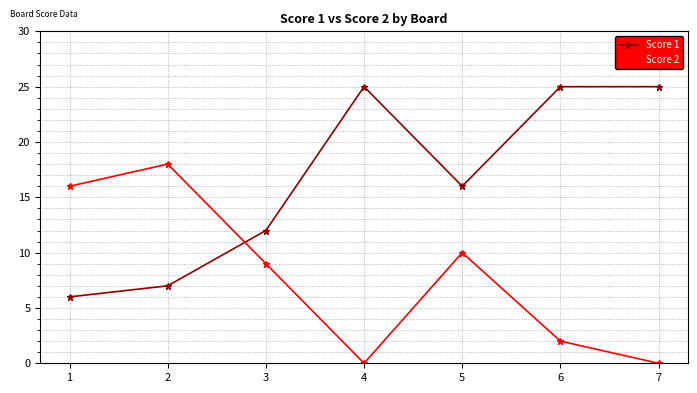

What is the spread (max minus min) of values at 4?

25